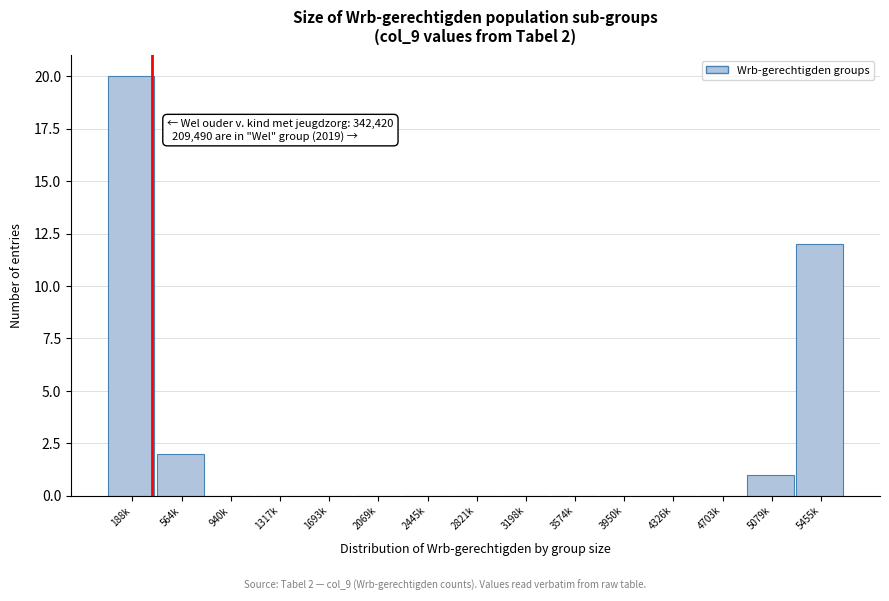

Reading right to left, extract all data points from this chart.

5455k=12	5079k=1	4703k=0	4326k=0	3950k=0	3574k=0	3198k=0	2821k=0	2445k=0	2069k=0	1693k=0	1317k=0	940k=0	564k=2	188k=20